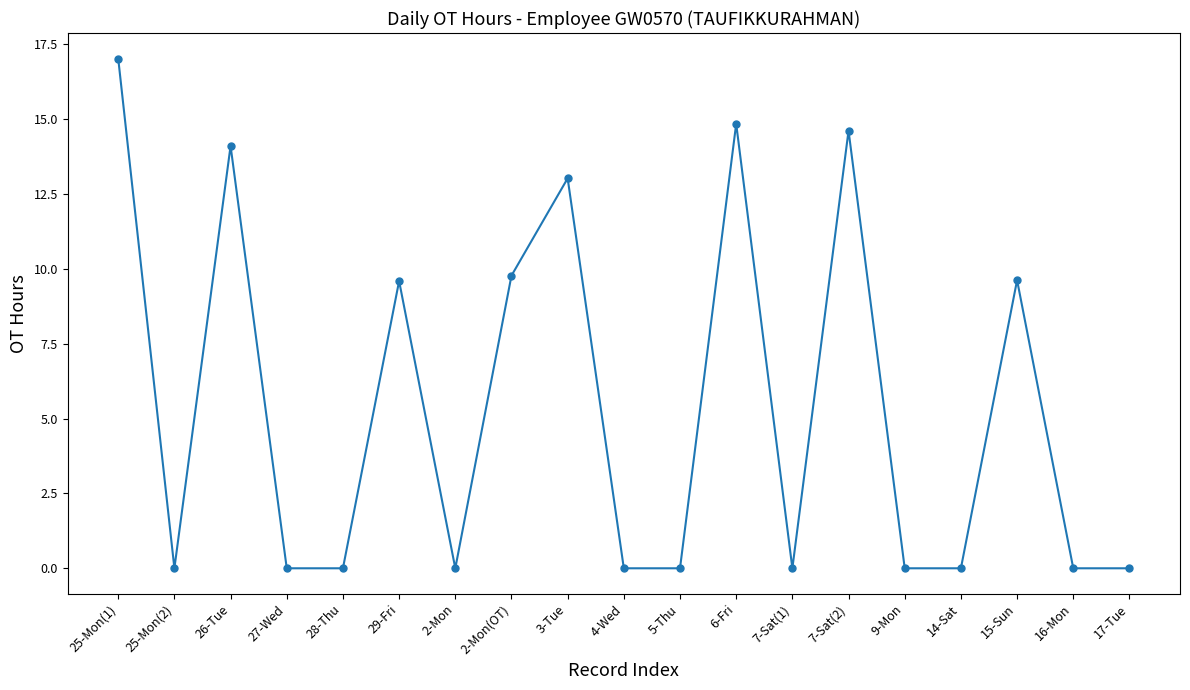

What is the difference between the maximum and minimum values?

17.0